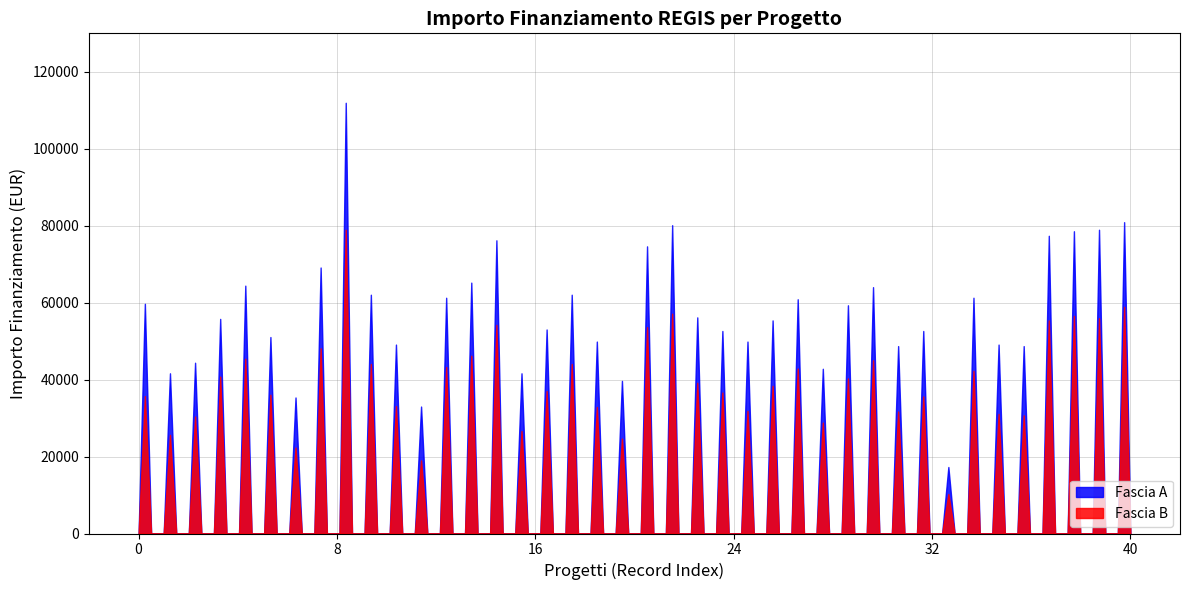

How many lines are shown in the chart?

2